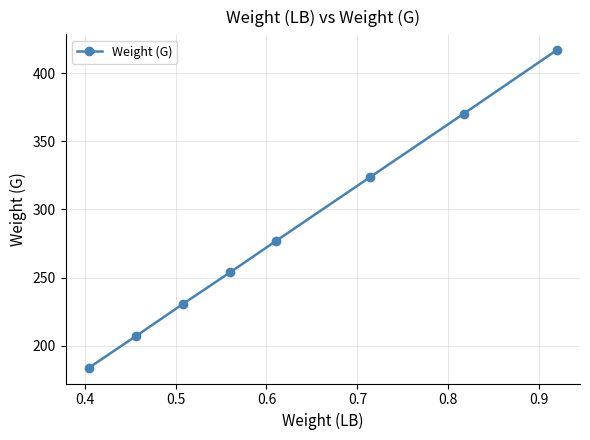

Count the number of values greater than 277.

4